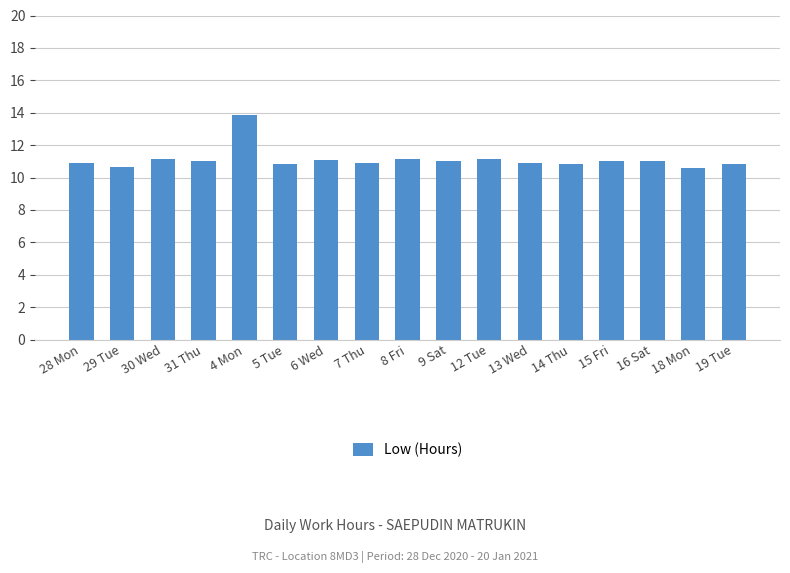

Approximately how many times larger is the value at 30 Wed compared to 19 Tue?

1.0